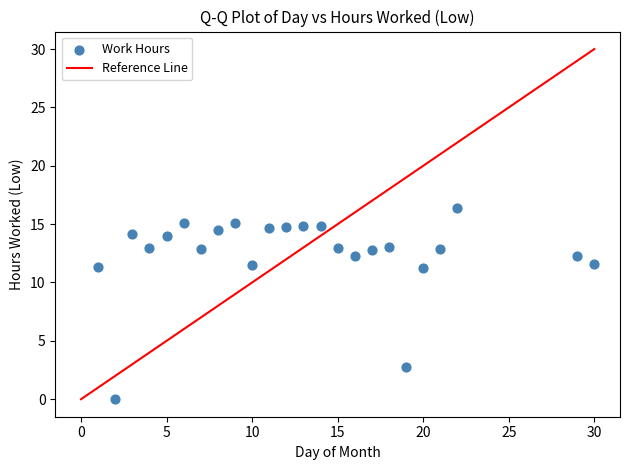

What is the range of X values (max minus min)?

29.0